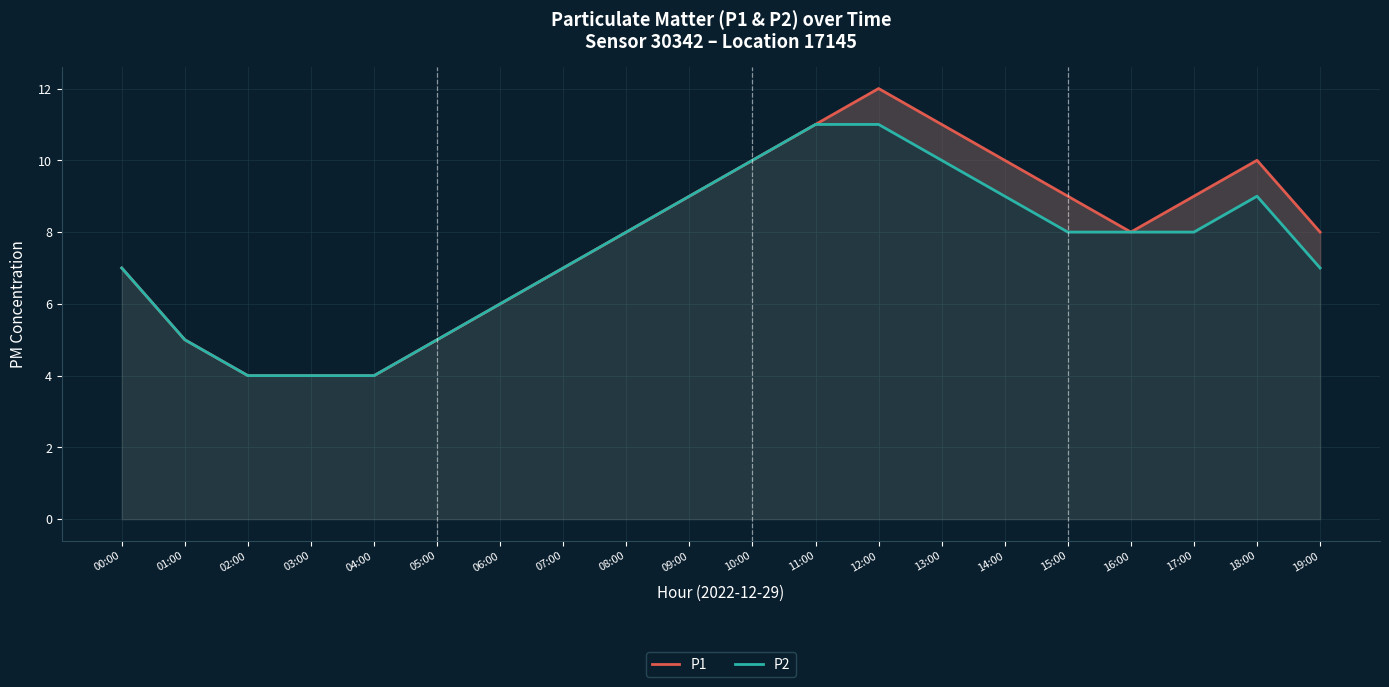

Reading left to right, list all the values displayed in this chart.

P1: 7	5	4	4	4	5	6	7	8	9	10	11	12	11	10	9	8	9	10	8
P2: 7	5	4	4	4	5	6	7	8	9	10	11	11	10	9	8	8	8	9	7